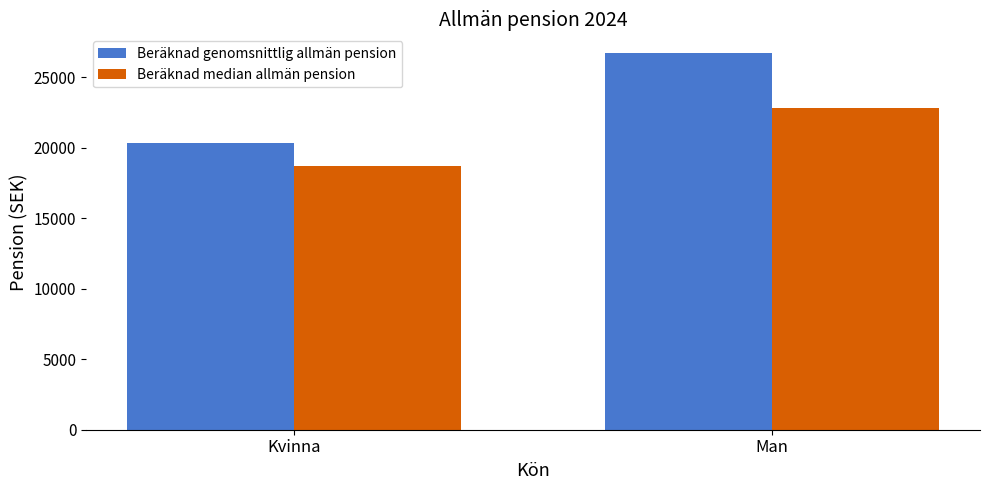

What is the difference between the Beräknad genomsnittlig allmän pension values at Man and Kvinna?

6400